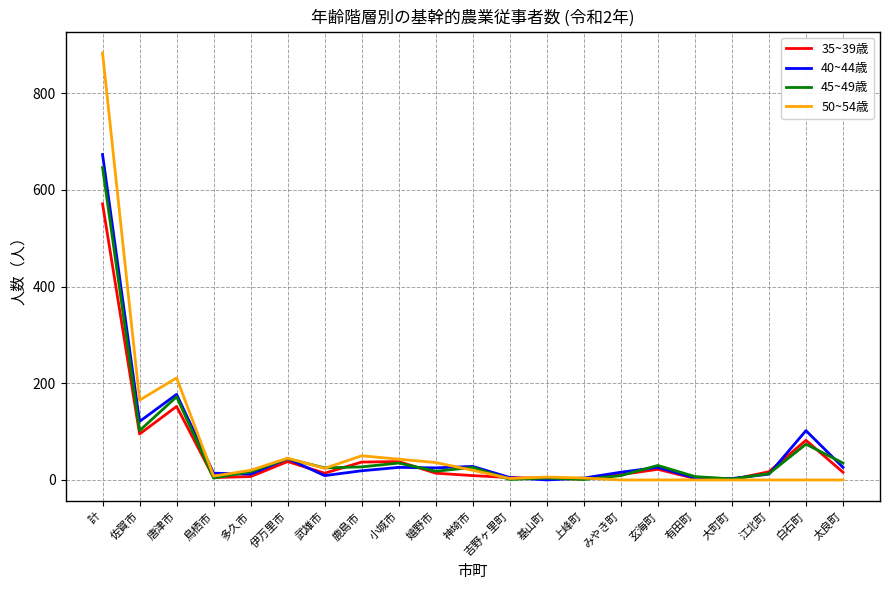

What position from the right is 武雄市?

15